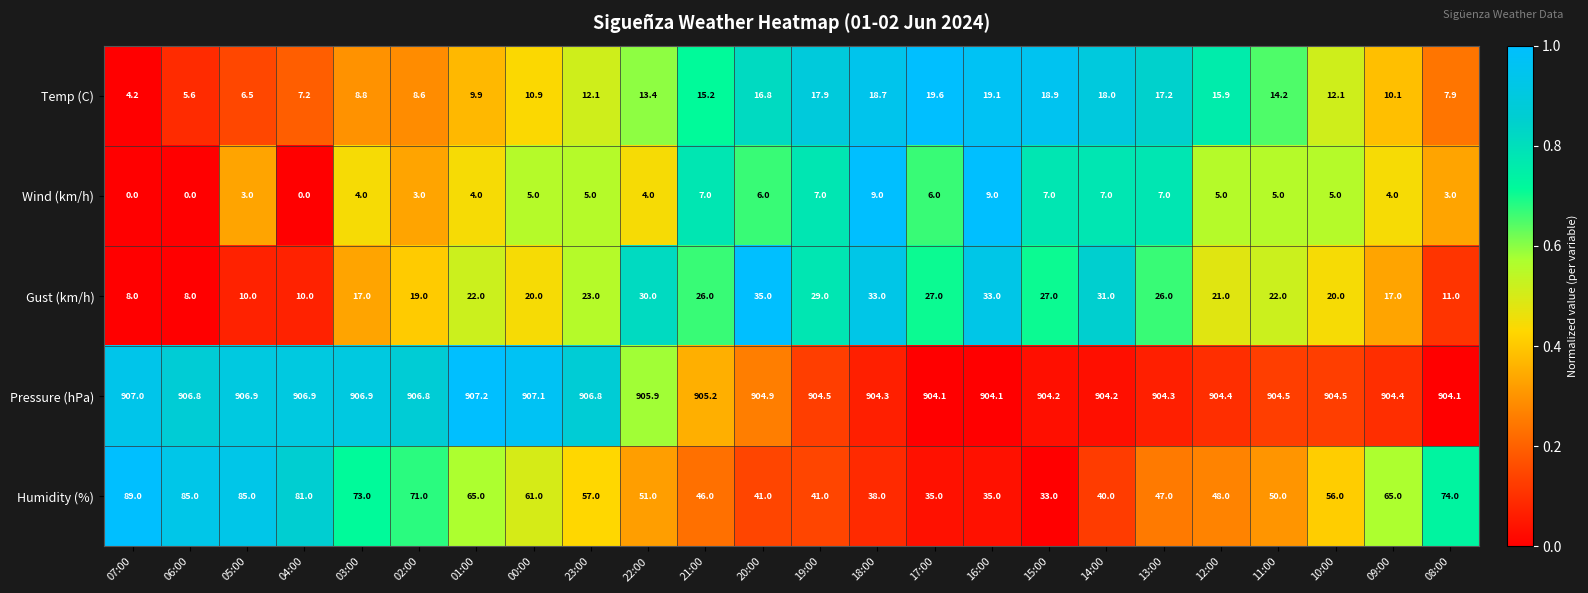

Rank the series by their maximum value, from lowest to highest.

Wind (km/h), Temp (C), Gust (km/h), Humidity (%), Pressure (hPa)